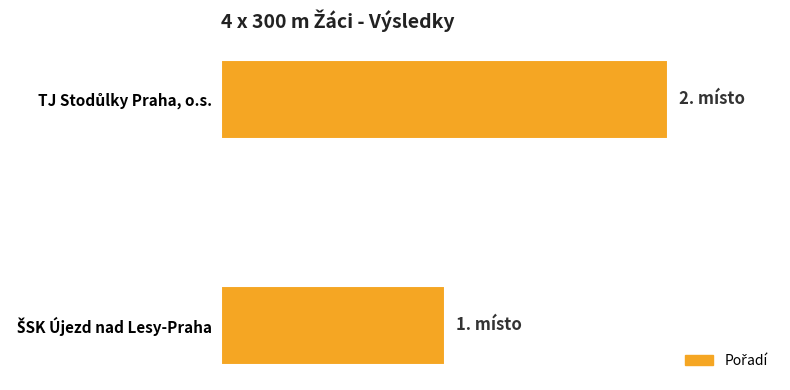

What is the sum of all values?

3